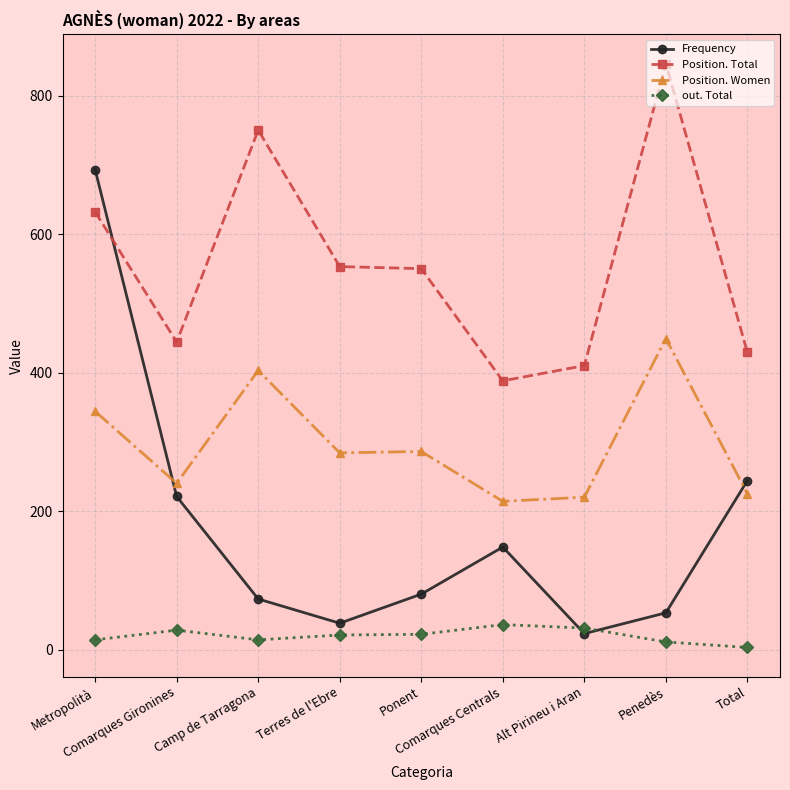

Which series has the widest spread of values?

Frequency